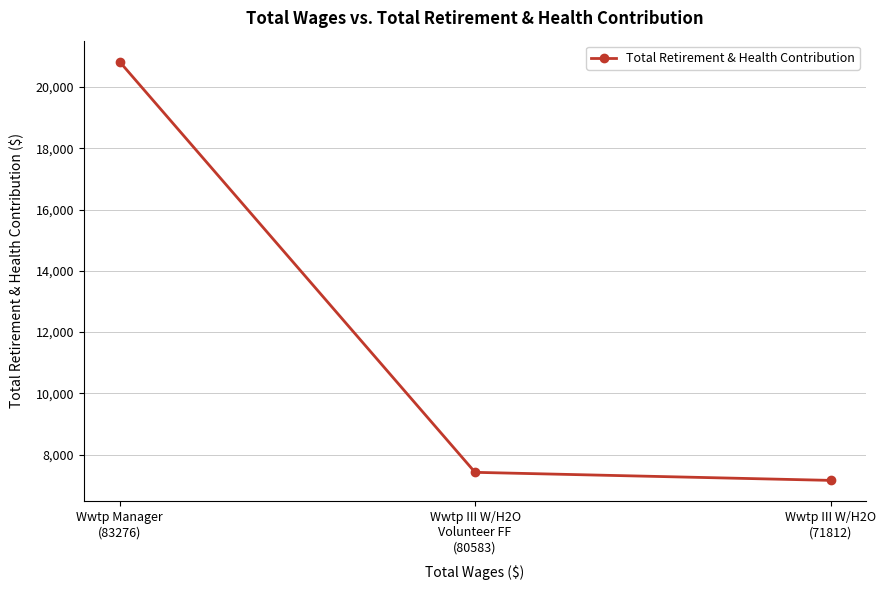

Is this an area chart (filled region under the line)?

No